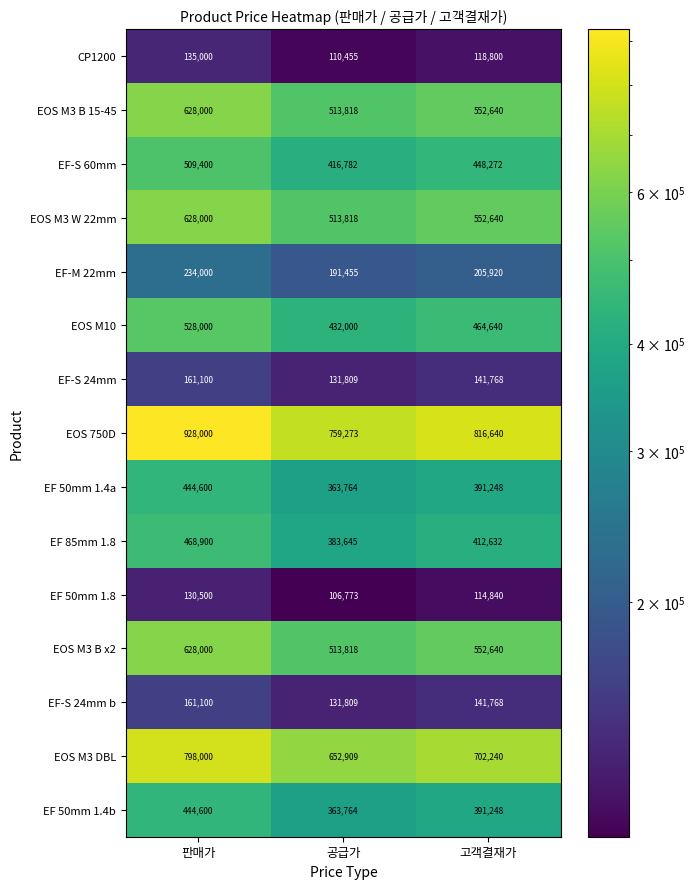

Which series has the largest range (max minus min)?

EOS 750D